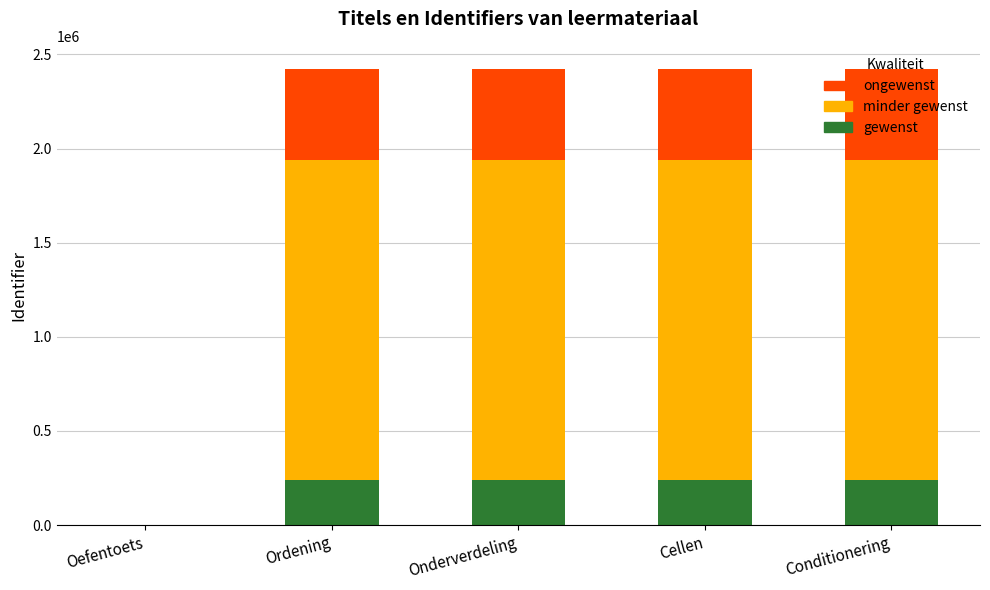

What is the total value across all series at Cellen?

2424057.0